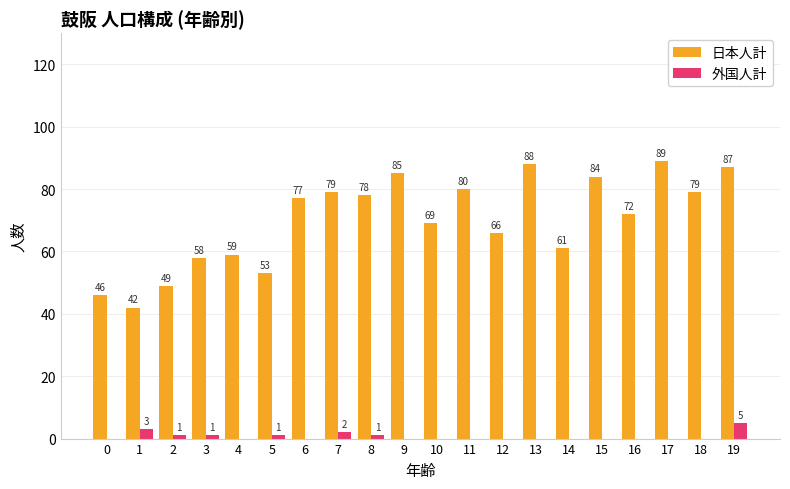

Reading left to right, transcribe all the data shown in this chart.

日本人計: 46	42	49	58	59	53	77	79	78	85	69	80	66	88	61	84	72	89	79	87
外国人計: 0	3	1	1	0	1	0	2	1	0	0	0	0	0	0	0	0	0	0	5